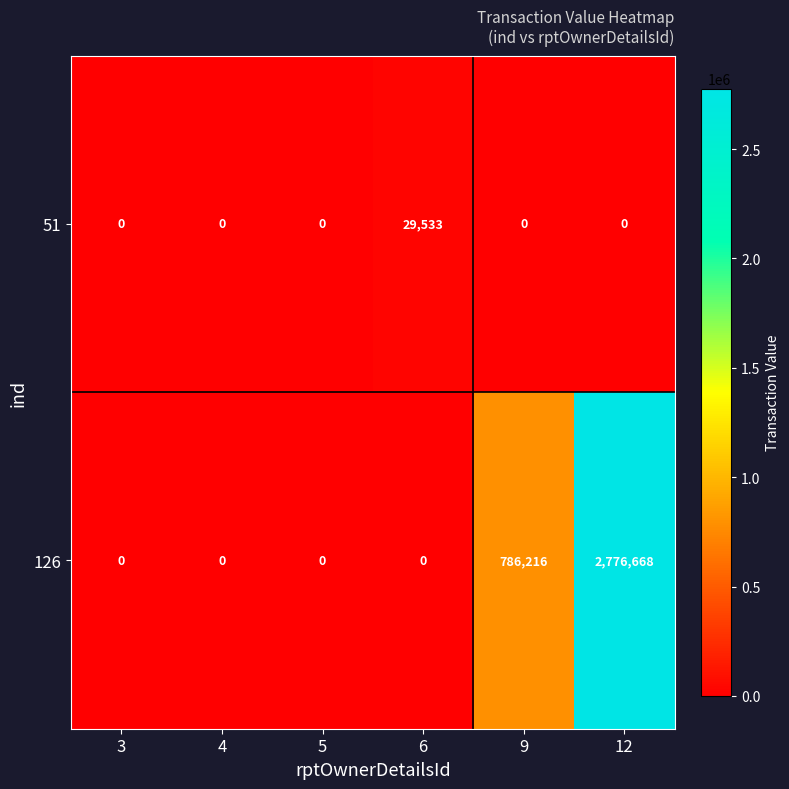

Reading left to right, transcribe all the data shown in this chart.

51: 3=0	4=0	5=0	6=29533	9=0	12=0
126: 3=0	4=0	5=0	6=0	9=786216	12=2776668